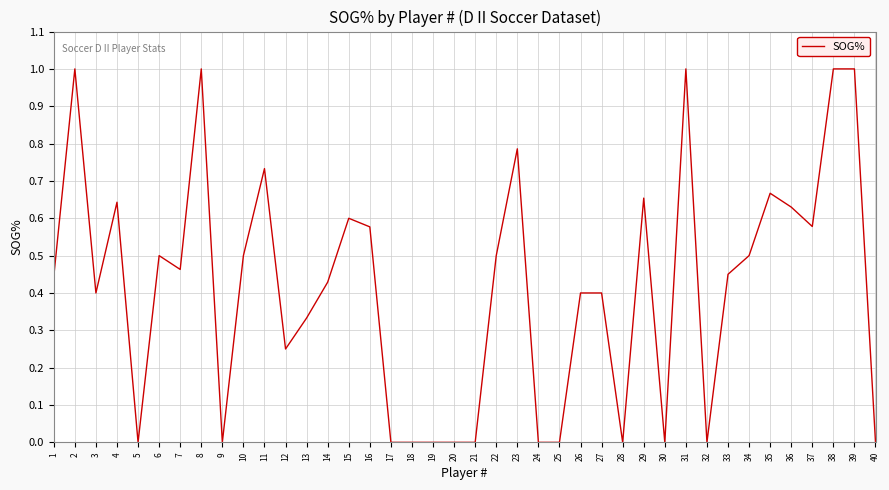

True or false: the data shows 0.4 at 14.

True